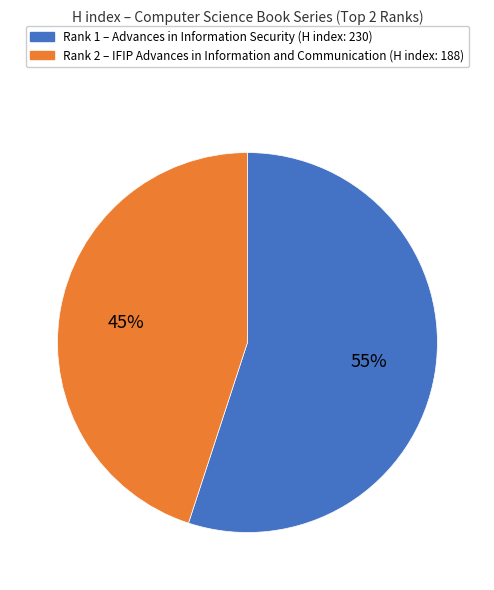

To the nearest percent, what is the difference between the largest and smallest slice percentages?

10%